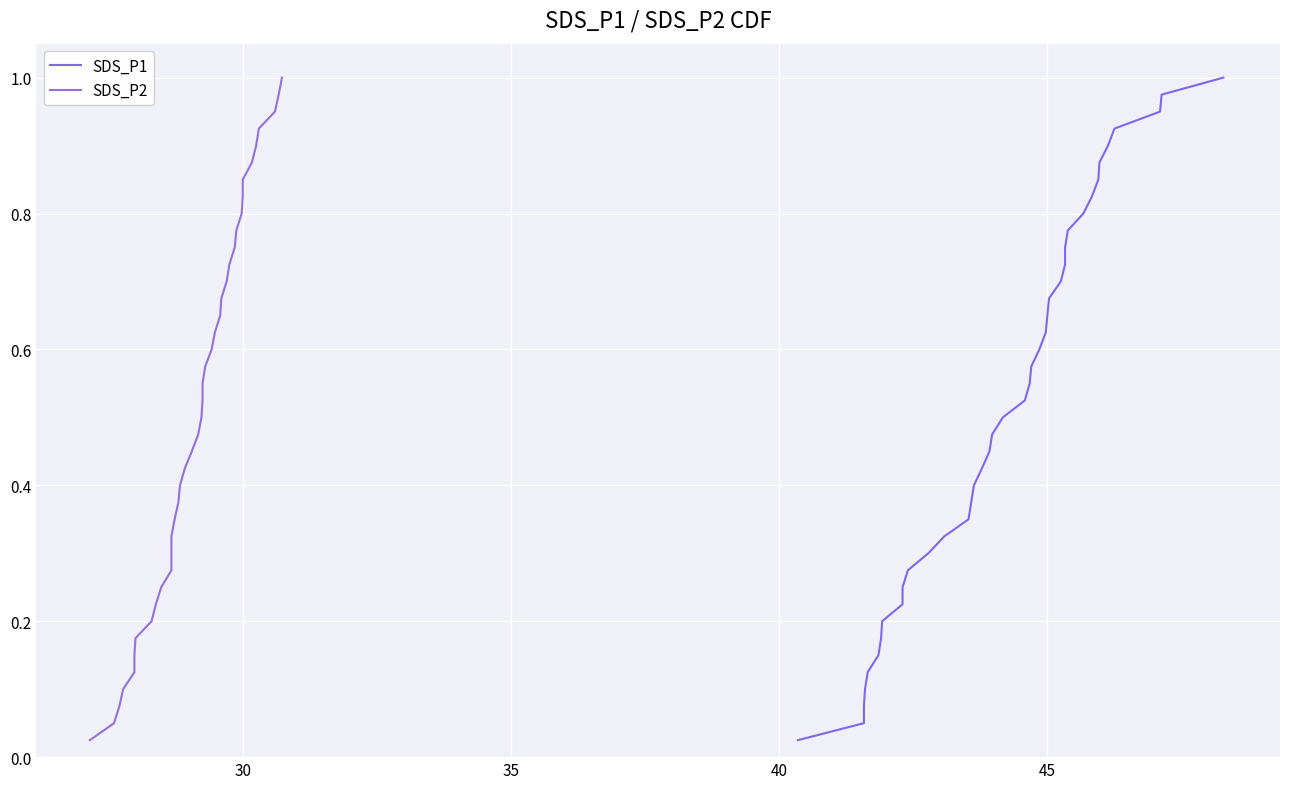

What is the average value of the SDS_P1 series?

0.5